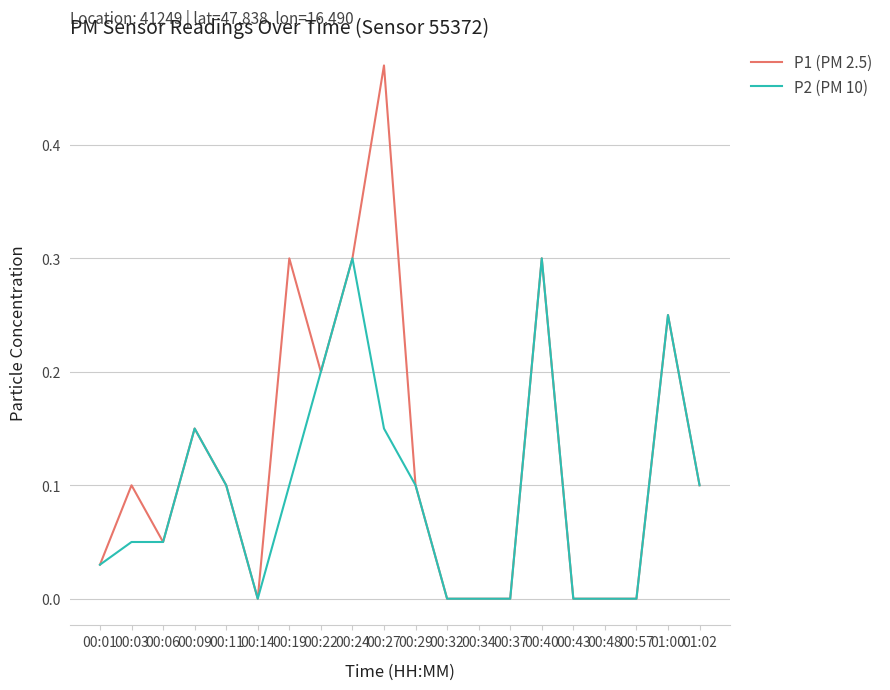

At which label does P1 (PM 2.5) reach its peak?

00:27